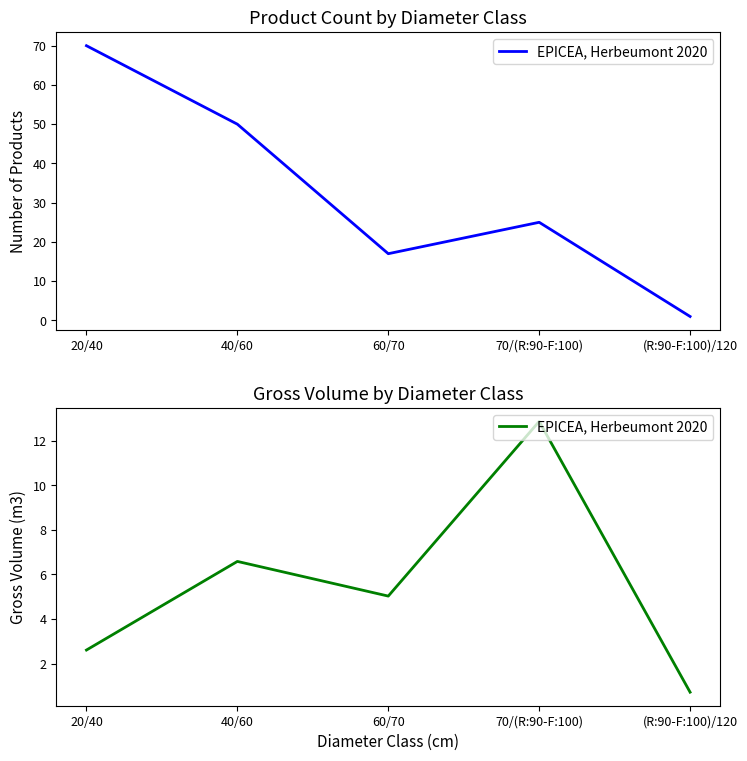

What is the label of the 5th point from the left?

(R:90-F:100)/120